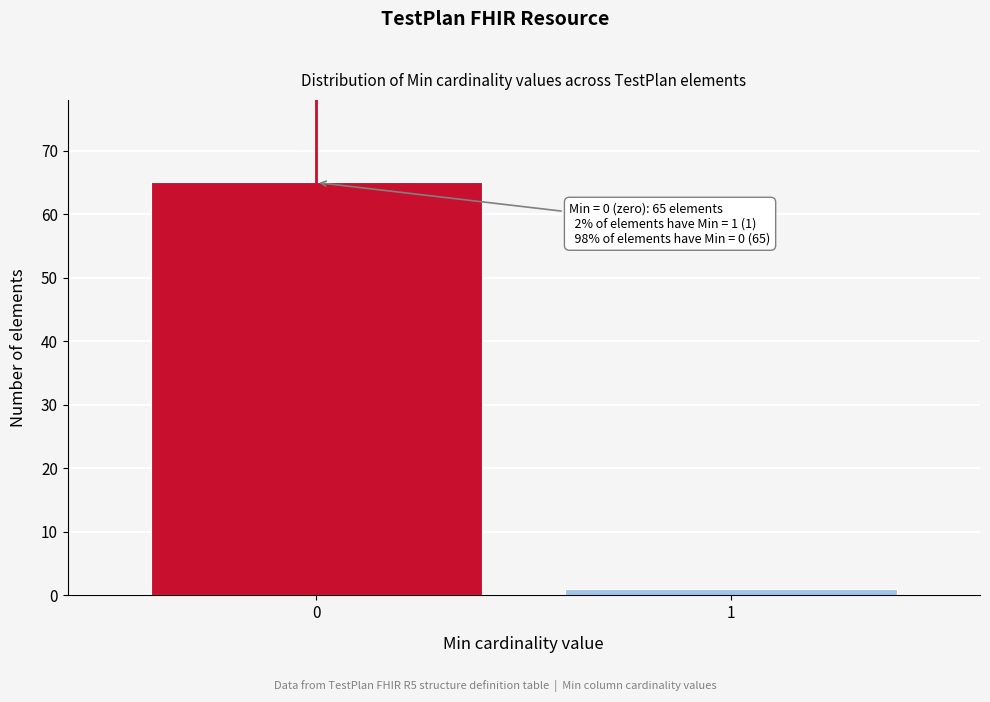

Reading left to right, extract all data points from this chart.

65	1